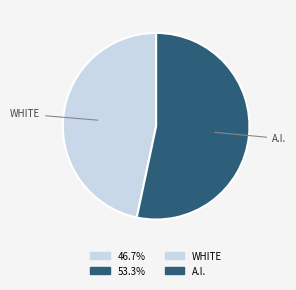

Is there a majority slice in this chart?

Yes